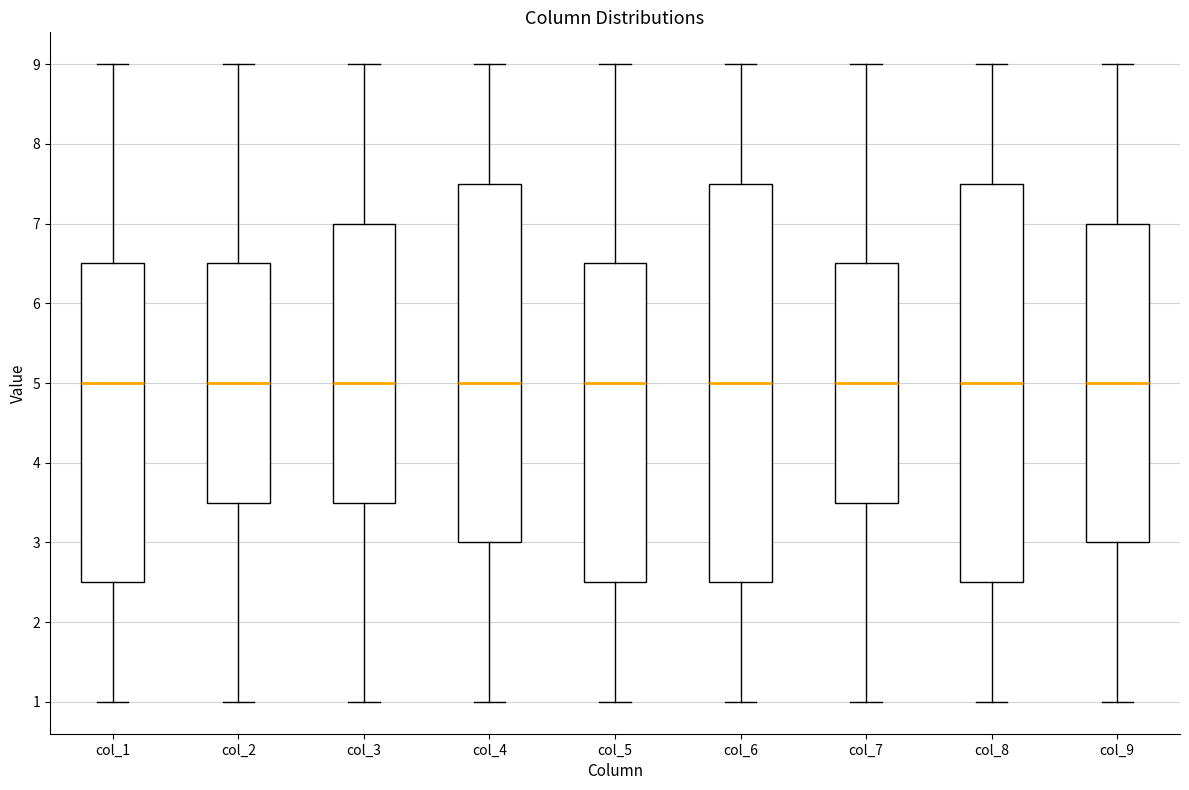

Where does the median line of the box for col_8 sit on the y-axis? The values are not printed on the chart, so give them approximately, as read against the axis.

5.0